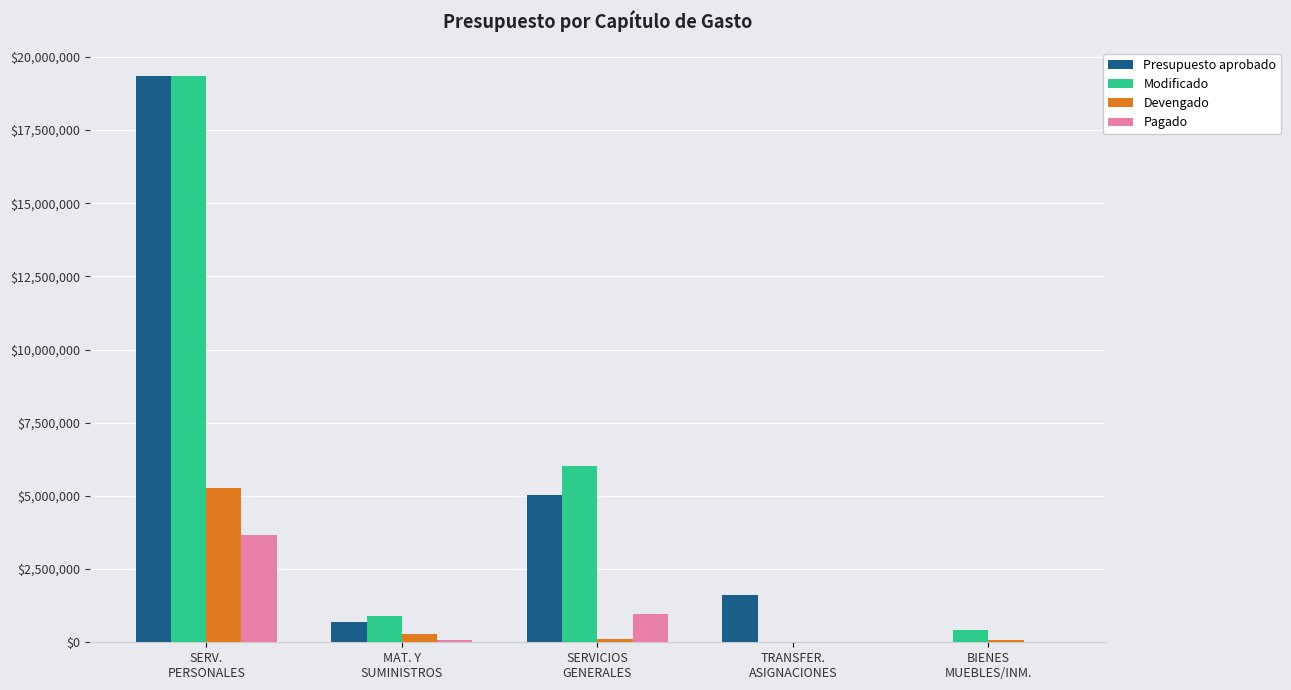

What is the sum of all Presupuesto aprobado values?

26673609.0